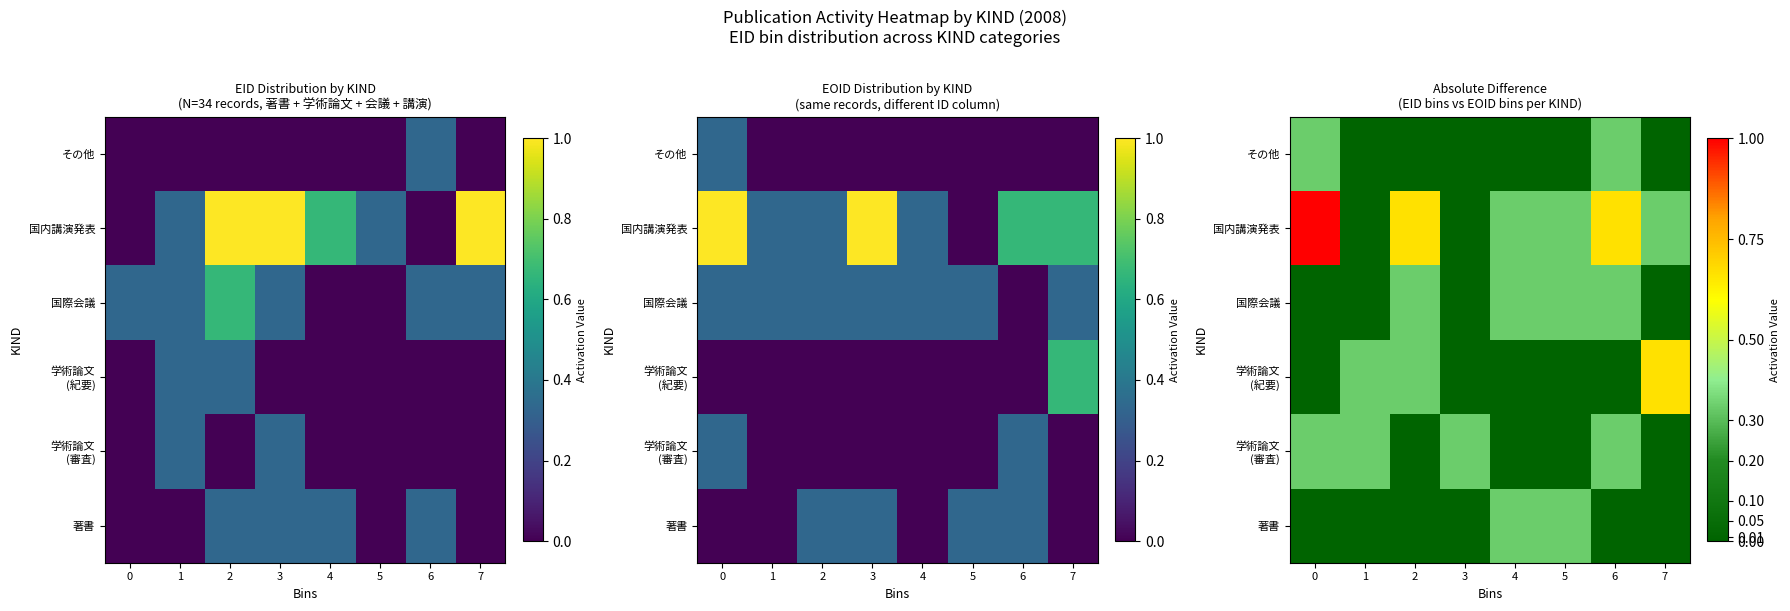

At which label does その他 reach its minimum?

1